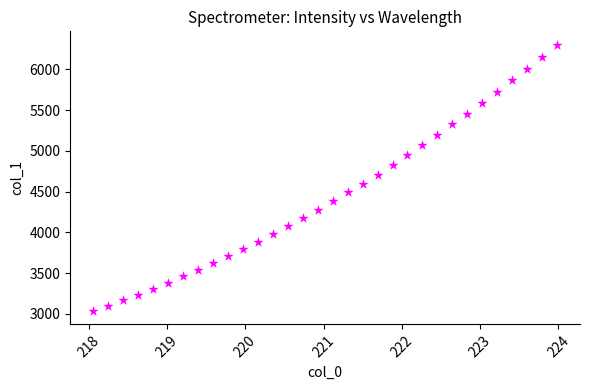

What Y value in the scatter plot is closest to 4668?

4704.1